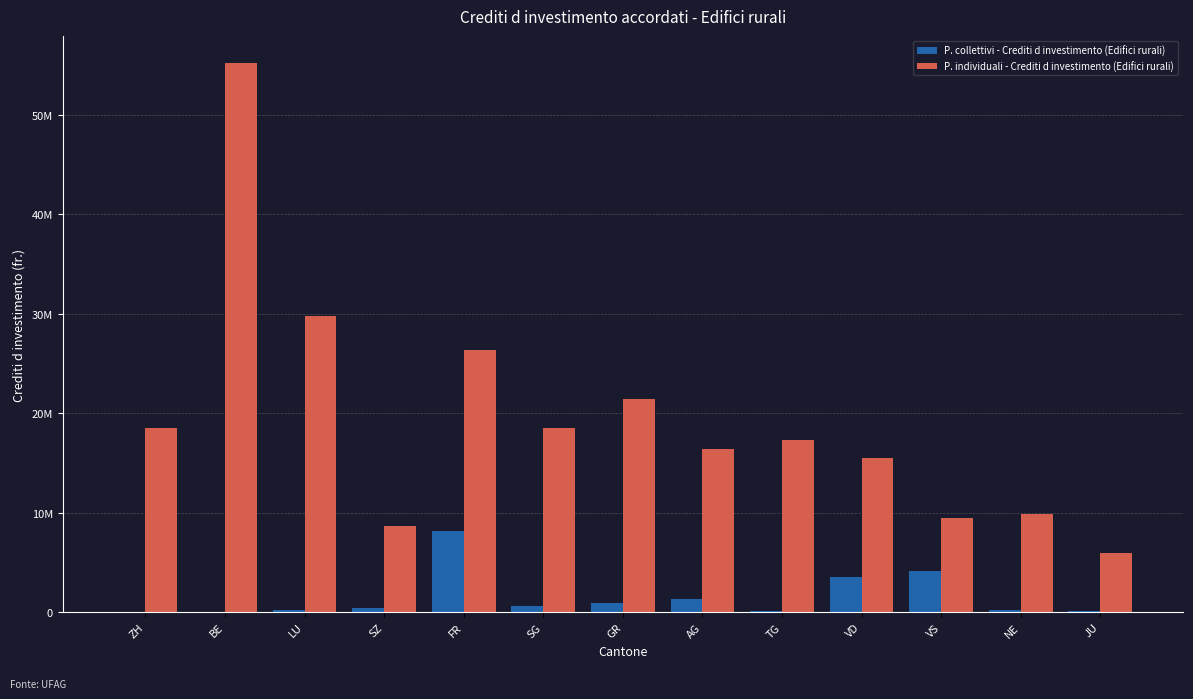

What is the maximum value shown in the chart?

55153060